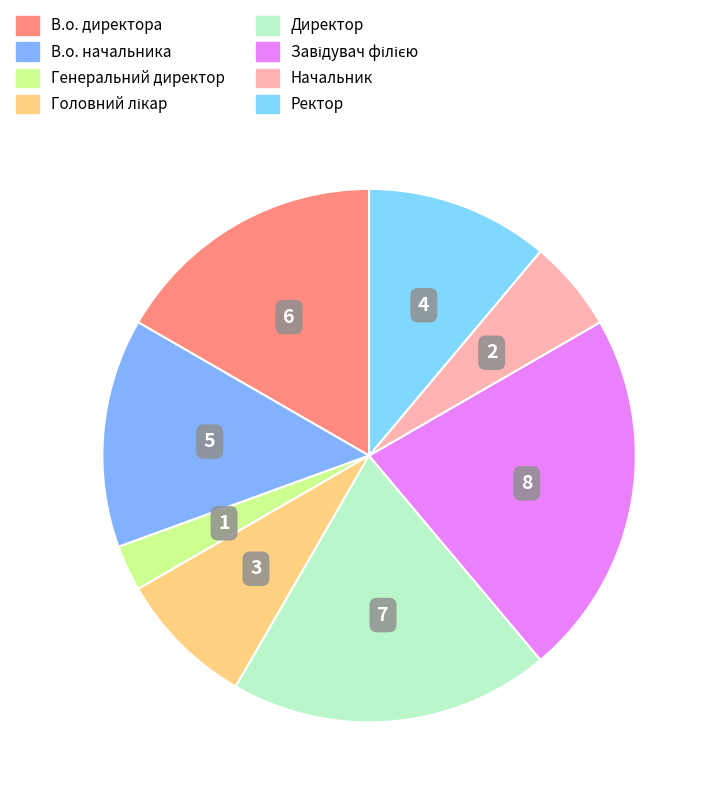

Is it true that В.о. начальника is 6% of the pie?

False